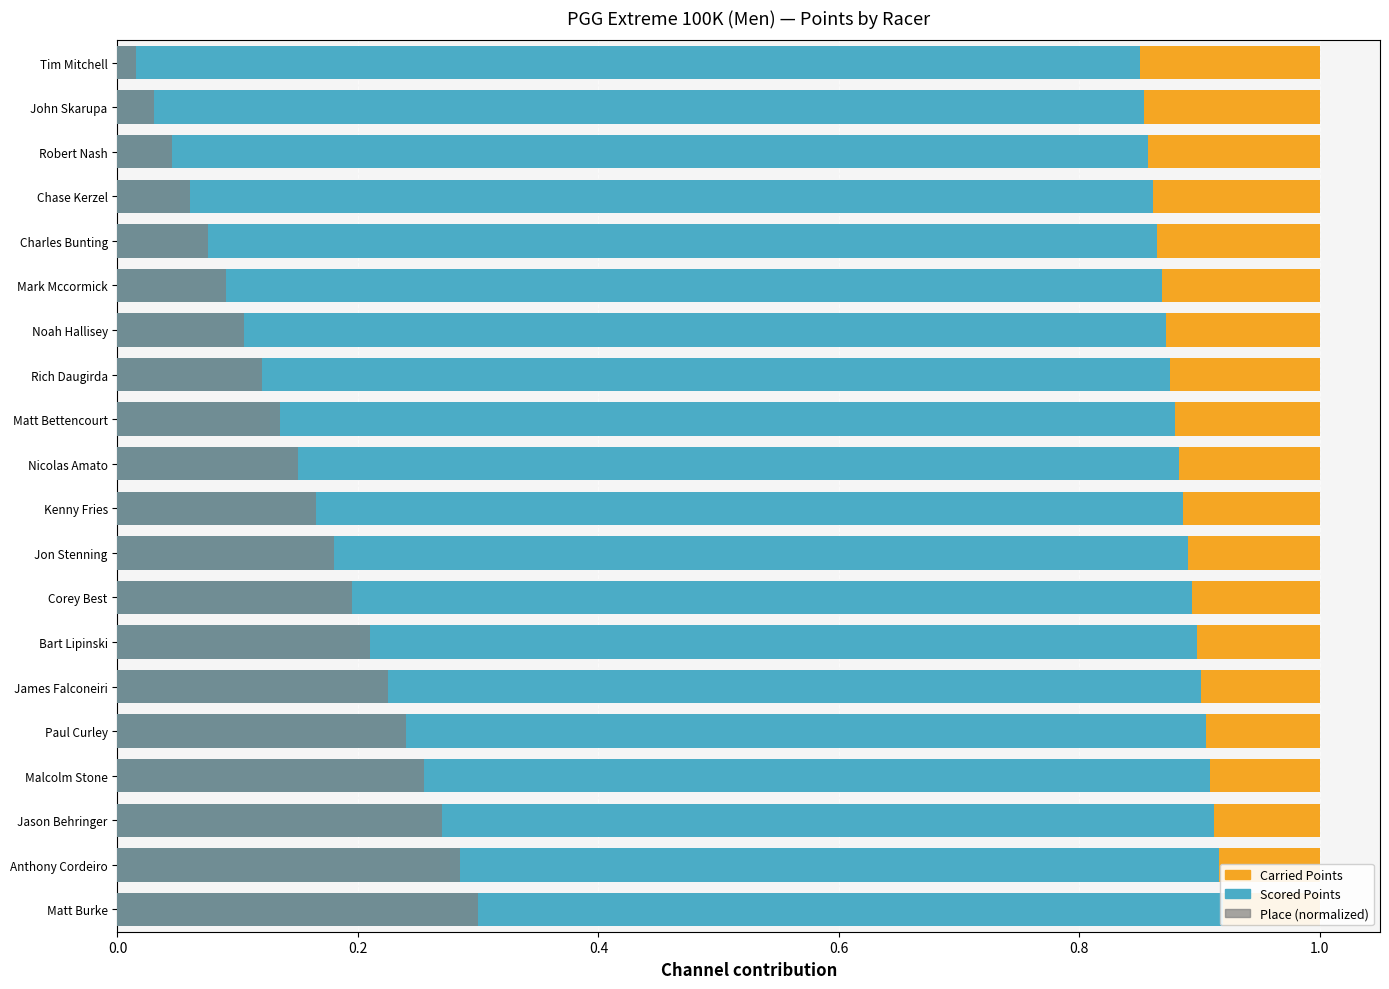

What is the value of the Place (normalized) bar at the 14th from the left?

0.2